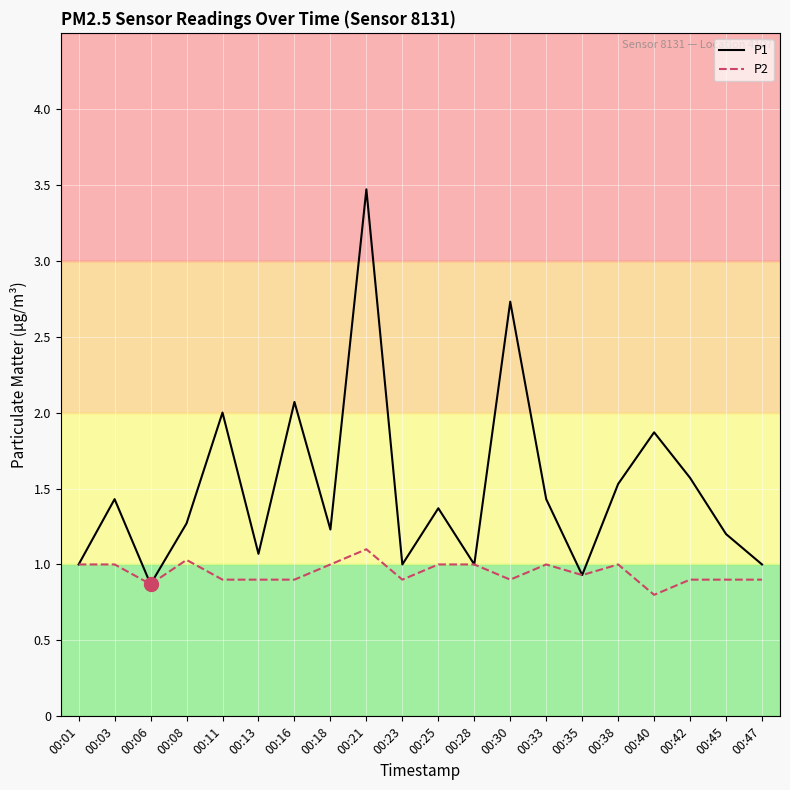

Reading left to right, list all the values displayed in this chart.

P1: 00:01=1.0	00:03=1.4	00:06=0.9	00:08=1.3	00:11=2.0	00:13=1.1	00:16=2.1	00:18=1.2	00:21=3.5	00:23=1.0	00:25=1.4	00:28=1.0	00:30=2.7	00:33=1.4	00:35=0.9	00:38=1.5	00:40=1.9	00:42=1.6	00:45=1.2	00:47=1.0
P2: 00:01=1.0	00:03=1.0	00:06=0.9	00:08=1.0	00:11=0.9	00:13=0.9	00:16=0.9	00:18=1.0	00:21=1.1	00:23=0.9	00:25=1.0	00:28=1.0	00:30=0.9	00:33=1.0	00:35=0.9	00:38=1.0	00:40=0.8	00:42=0.9	00:45=0.9	00:47=0.9